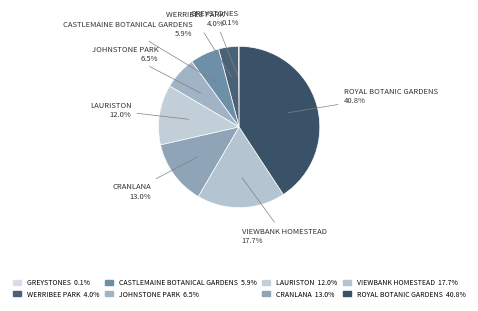

How many segments does this pie chart have?

8